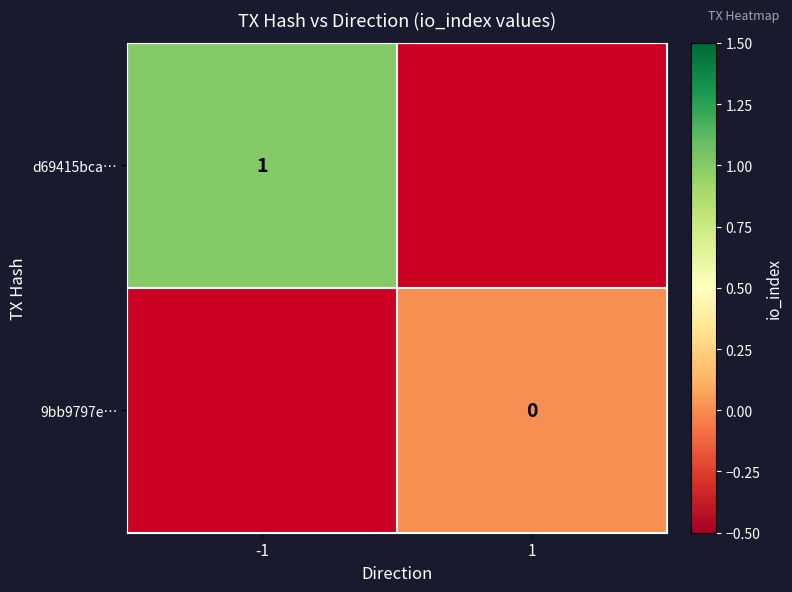

What is the maximum value shown in the chart?

1.0